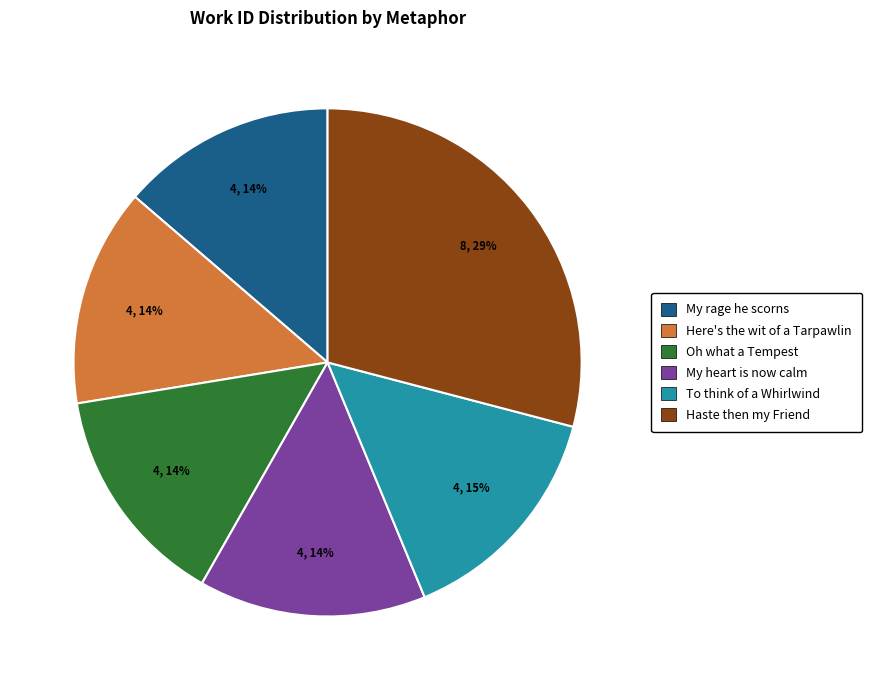

Combined, do Oh what a Tempest and Haste then my Friend account for over 50%?

No